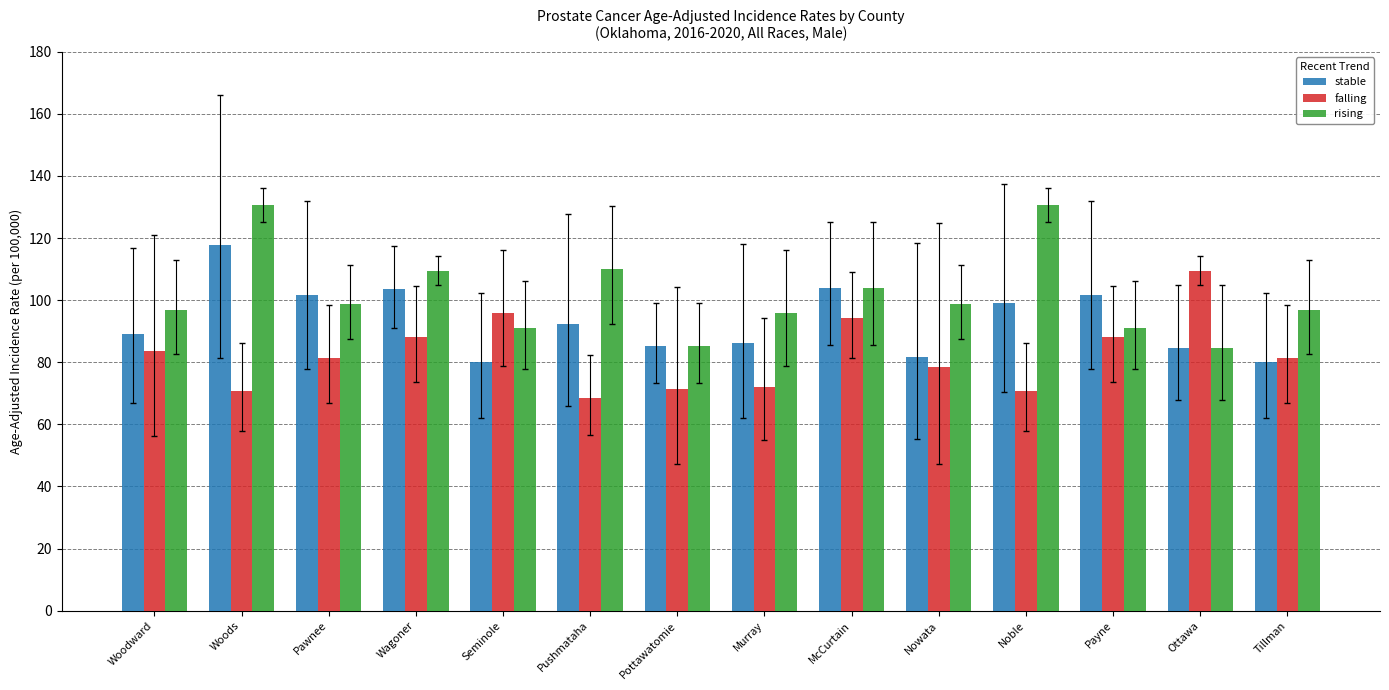

What is the difference between the highest and lowest values at Pawnee?

20.4